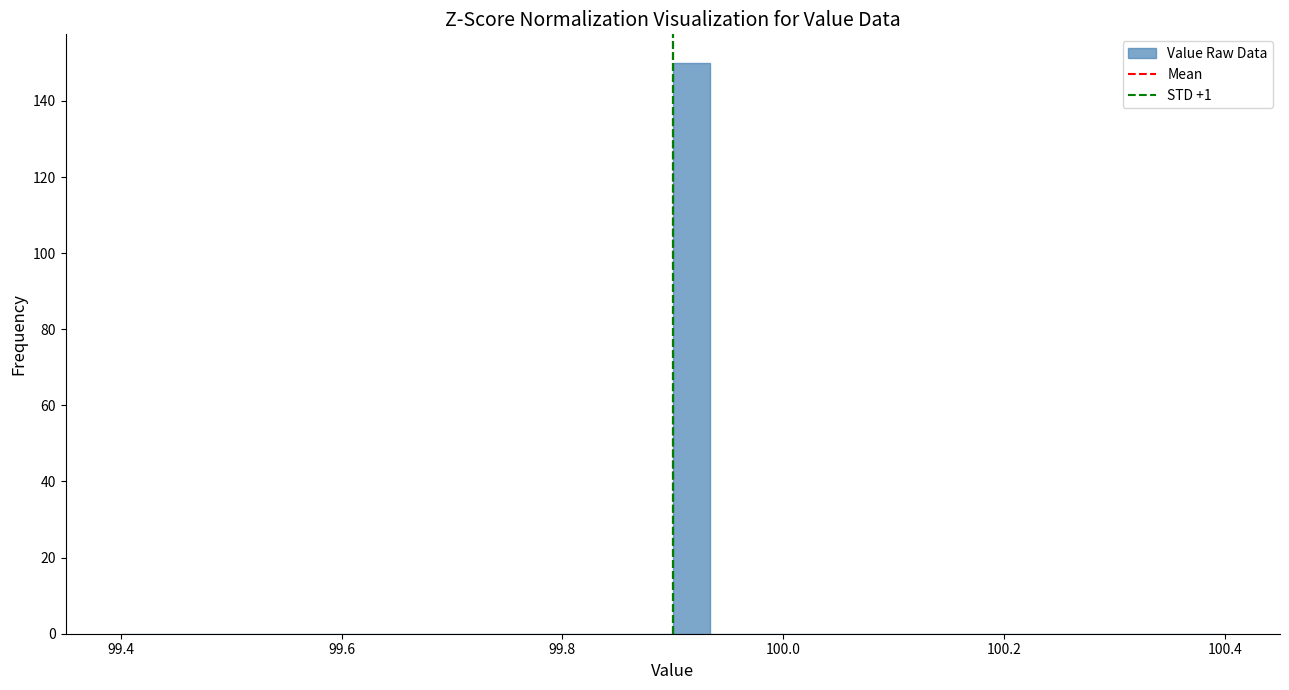

Read against the x-axis, roughly where is the centre of the tallest bar?

99.92